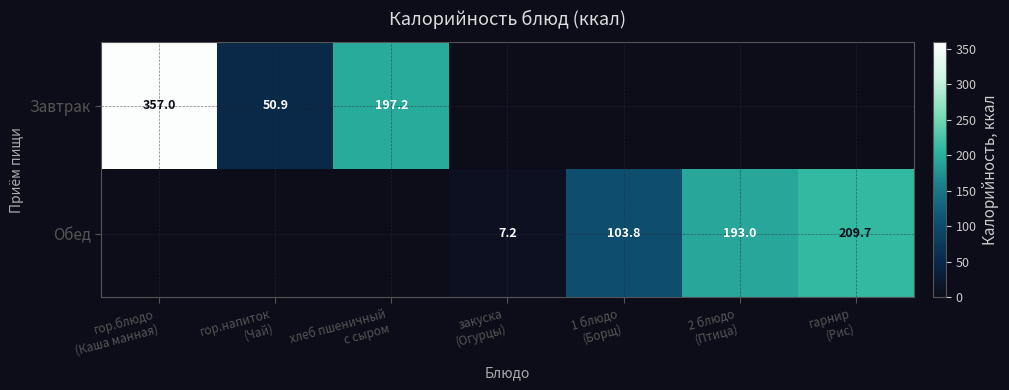

At which category is the sum across all series the highest?

гор.блюдо
(Каша манная)